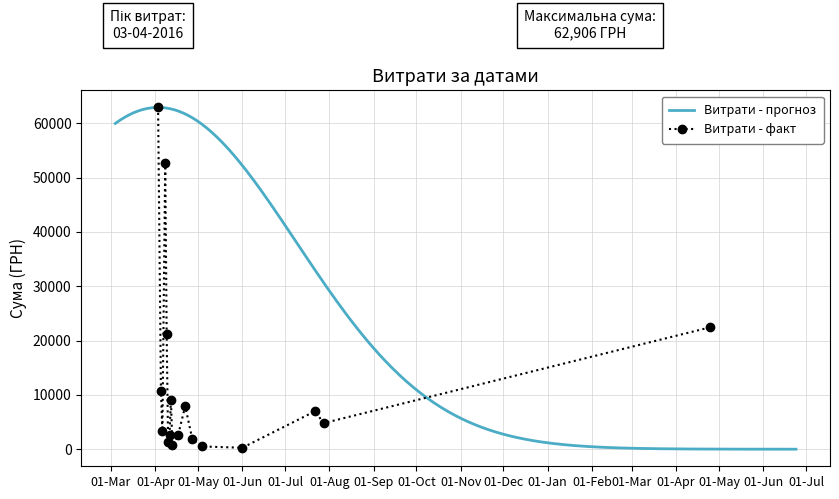

Which category has the highest value across all series?

03.04.2016